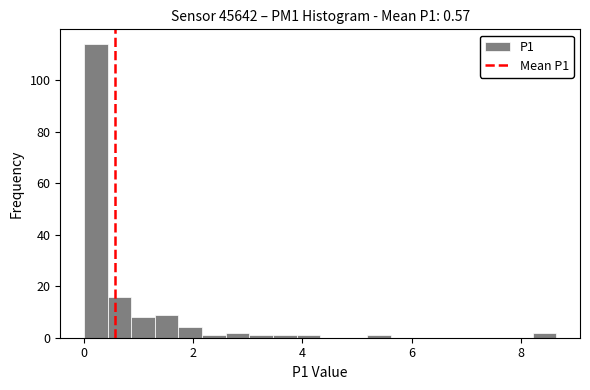

Read against the x-axis, roughly where is the centre of the tallest bar?

0.2